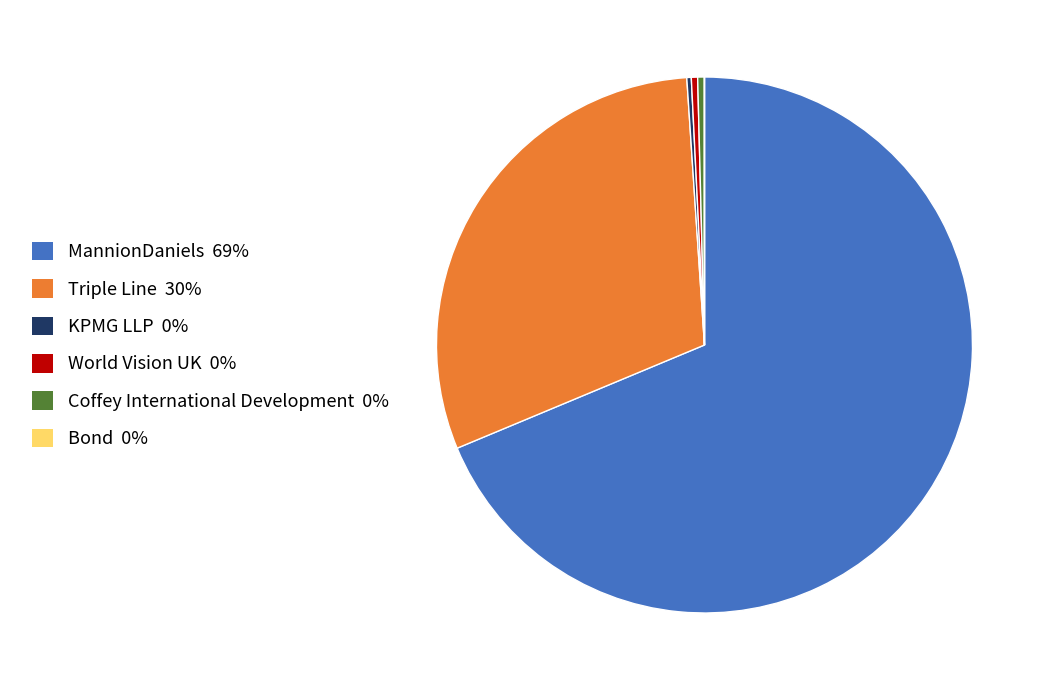

Which has a higher value, Triple Line or MannionDaniels?

MannionDaniels